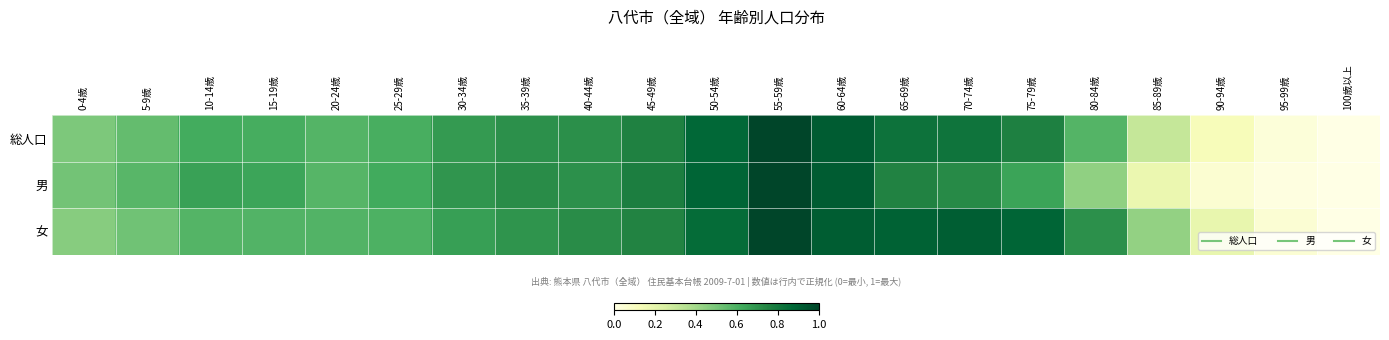

Which has a higher value, 90-94歳 or 50-54歳?

50-54歳